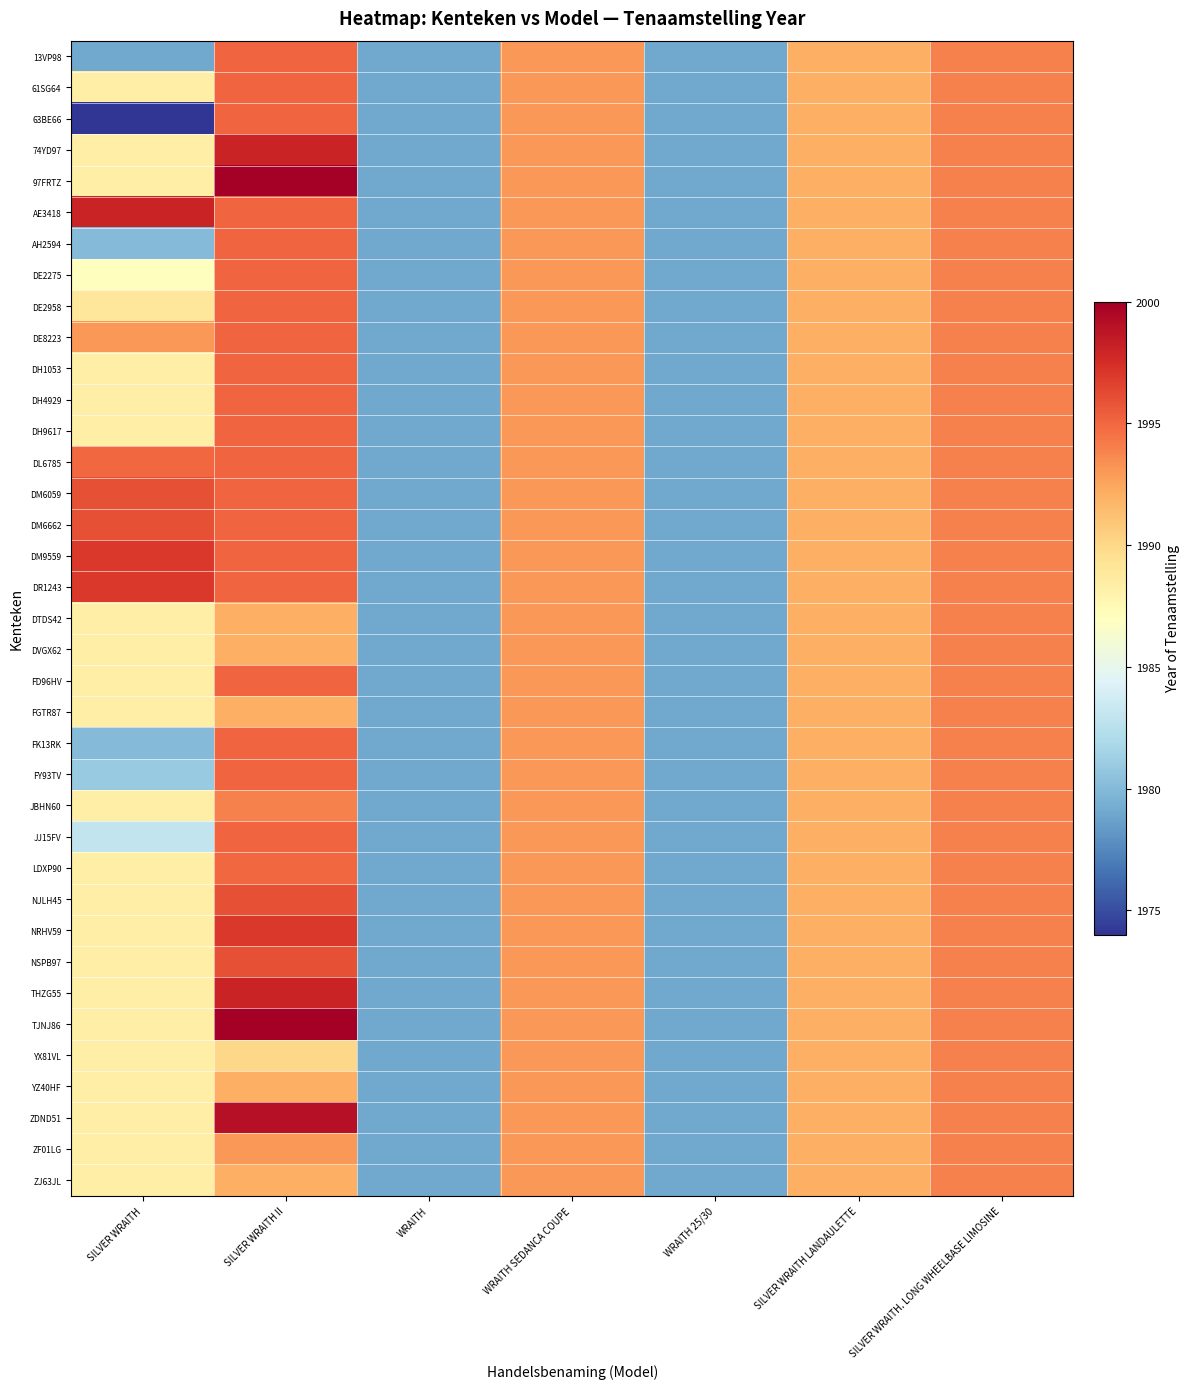

List the series in order of their peak value, lowest first.

DTDS42, DVGX62, FGTR87, JBHN60, YX81VL, YZ40HF, ZF01LG, ZJ63JL, LDXP90, 13VP98, 61SG64, 63BE66, AH2594, DE2275, DE2958, DE8223, DH1053, DH4929, DH9617, DL6785, FD96HV, FK13RK, FY93TV, JJ15FV, DM6059, DM6662, NJLH45, NSPB97, DM9559, DR1243, NRHV59, 74YD97, AE3418, THZG55, ZDND51, 97FRTZ, TJNJ86